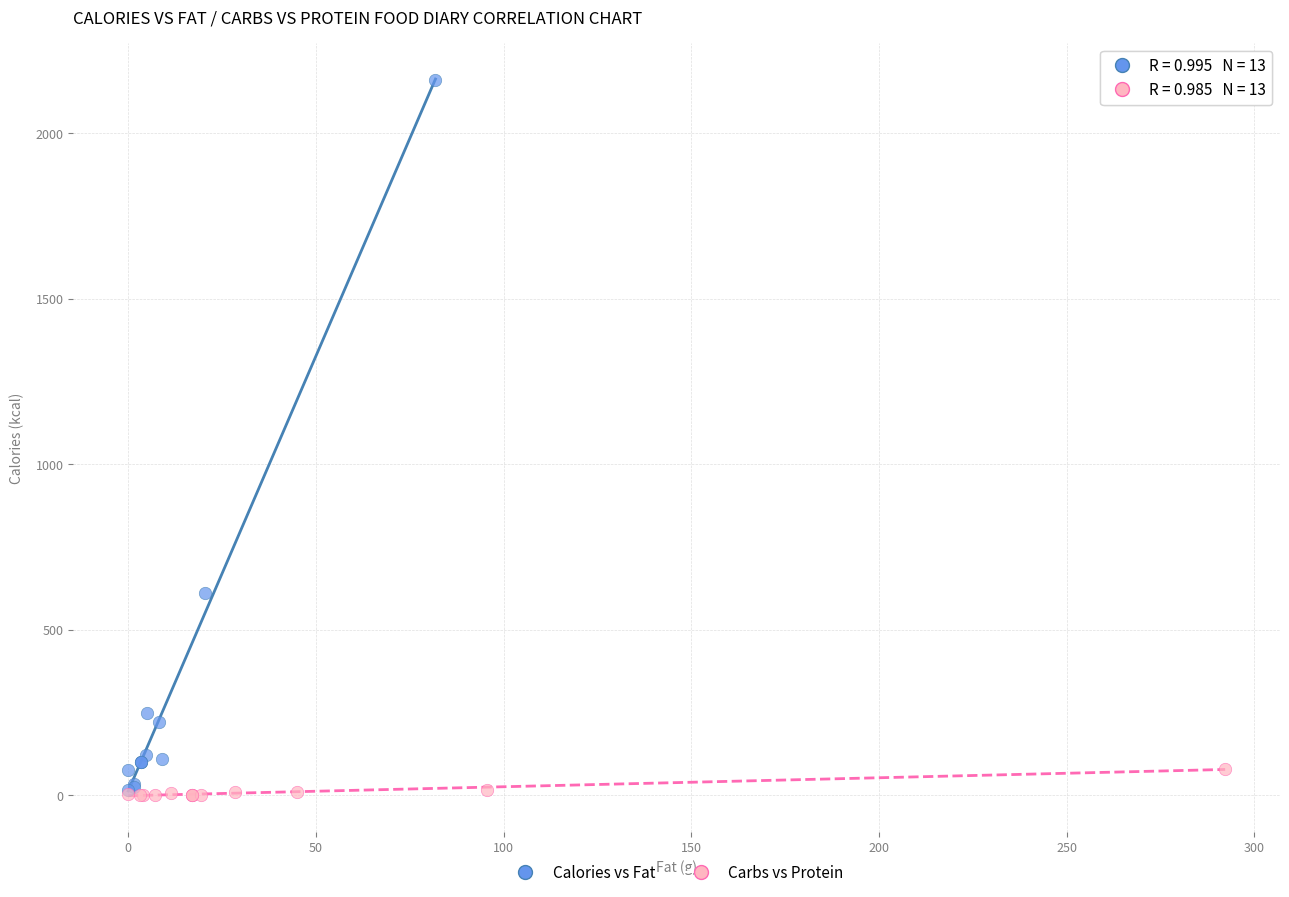

Which series contains the highest Y value?

Calories vs Fat